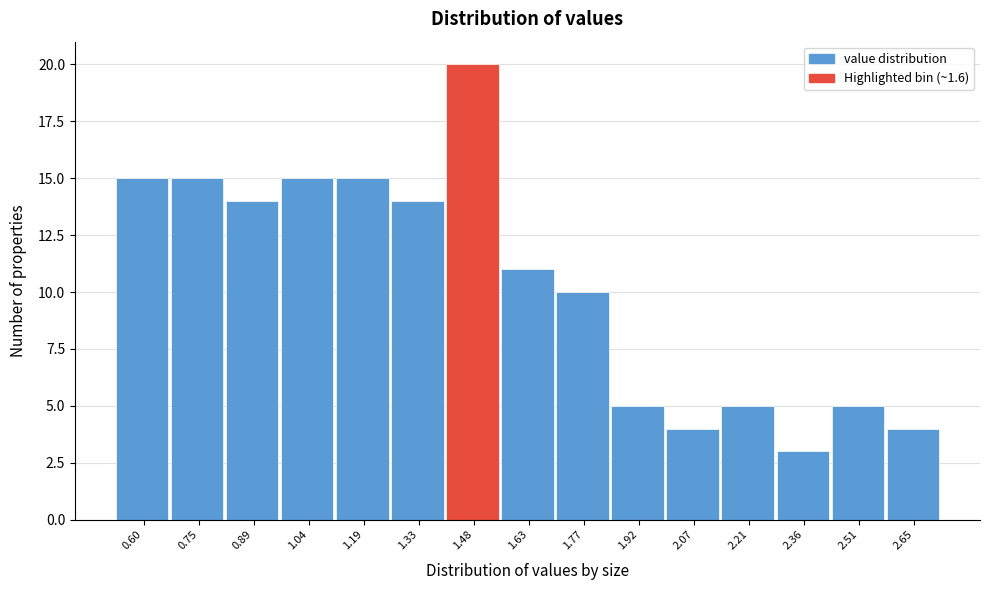

Reading right to left, transcribe all the data shown in this chart.

4	5	3	5	4	5	10	11	20	14	15	15	14	15	15